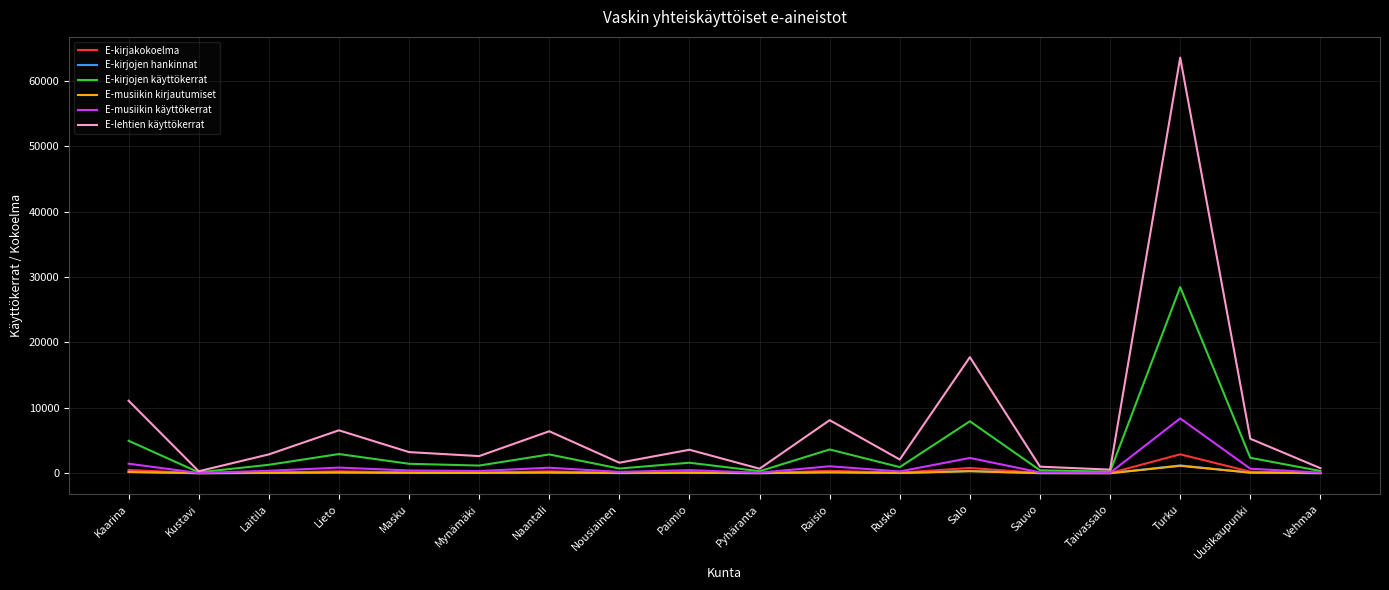

Which series has the widest spread of values?

E-lehtien käyttökerrat